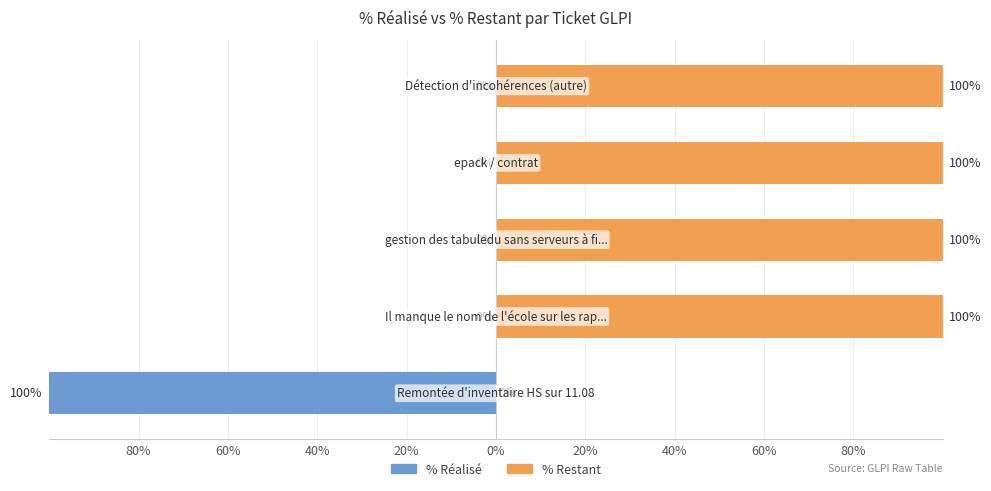

List the series in order of their overall mean, highest first.

% Restant, % Réalisé